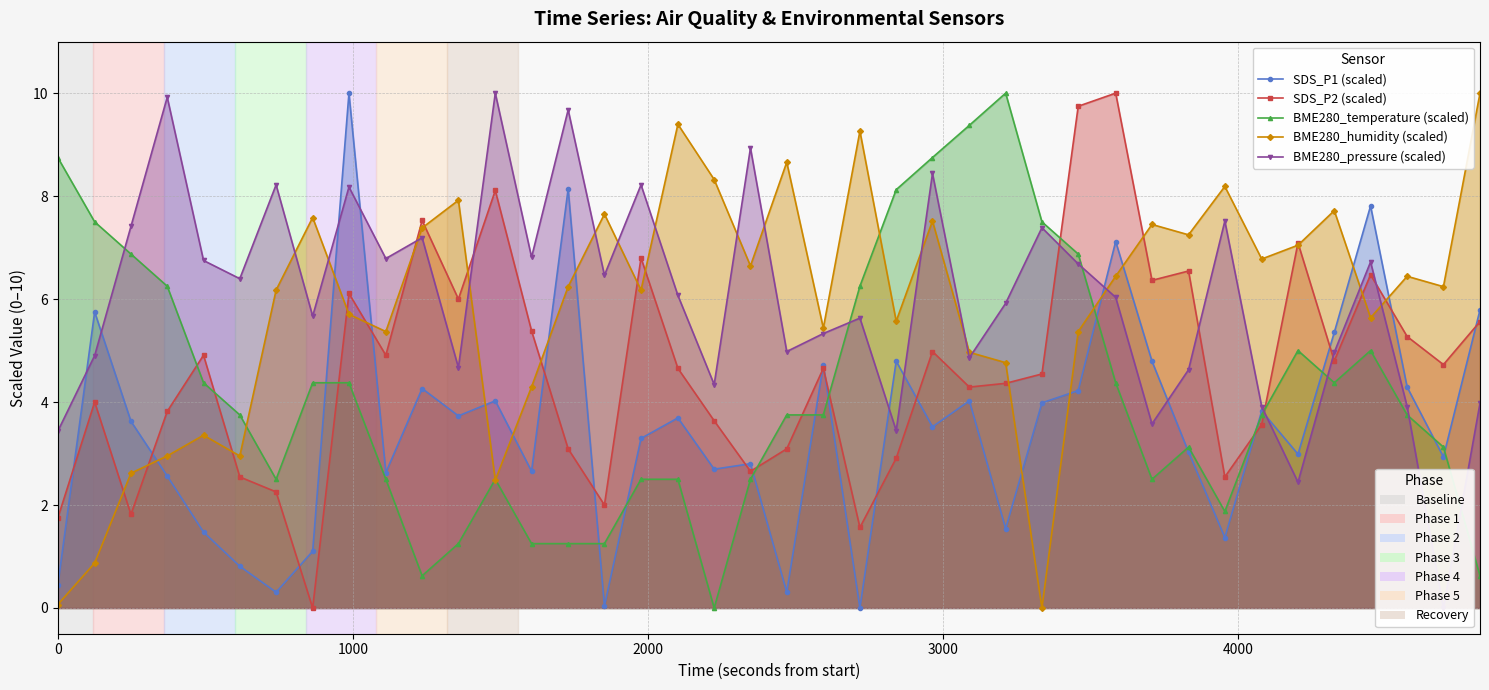

Which series has the largest total across all categories?

BME280_pressure (scaled)